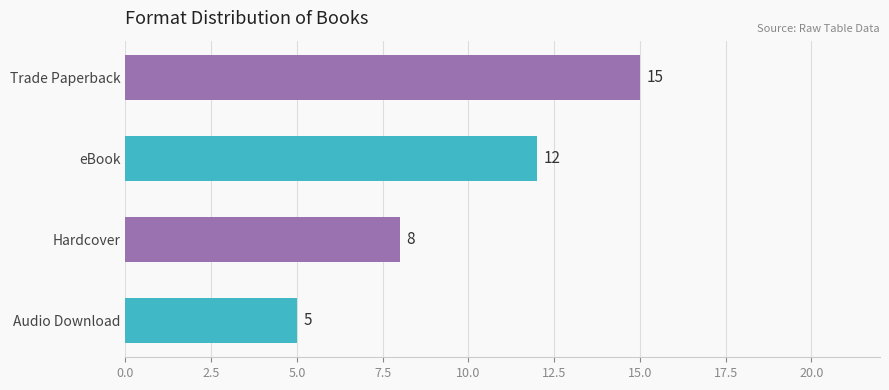

How many data points are less than 12?

2